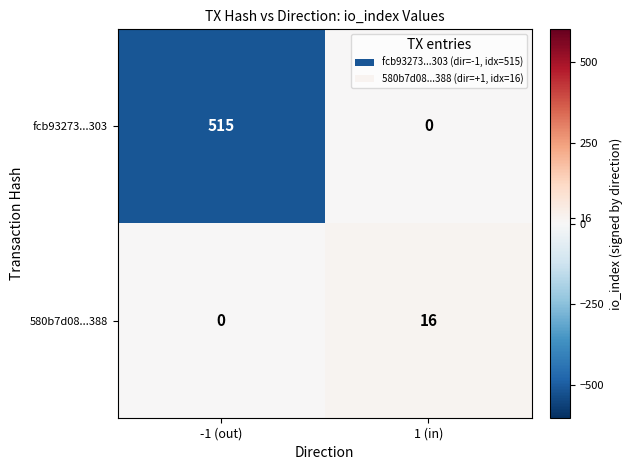

The fcb93273...303 series shows 0 at 1 (in). True or false?

True